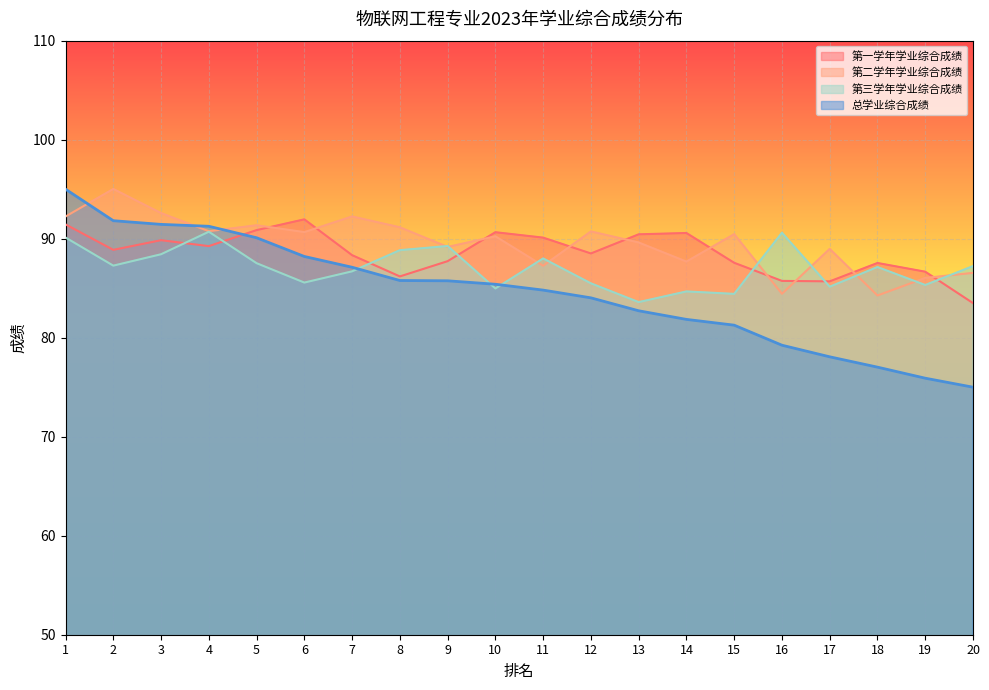

At how many categories does at least one series exceed 92?

4